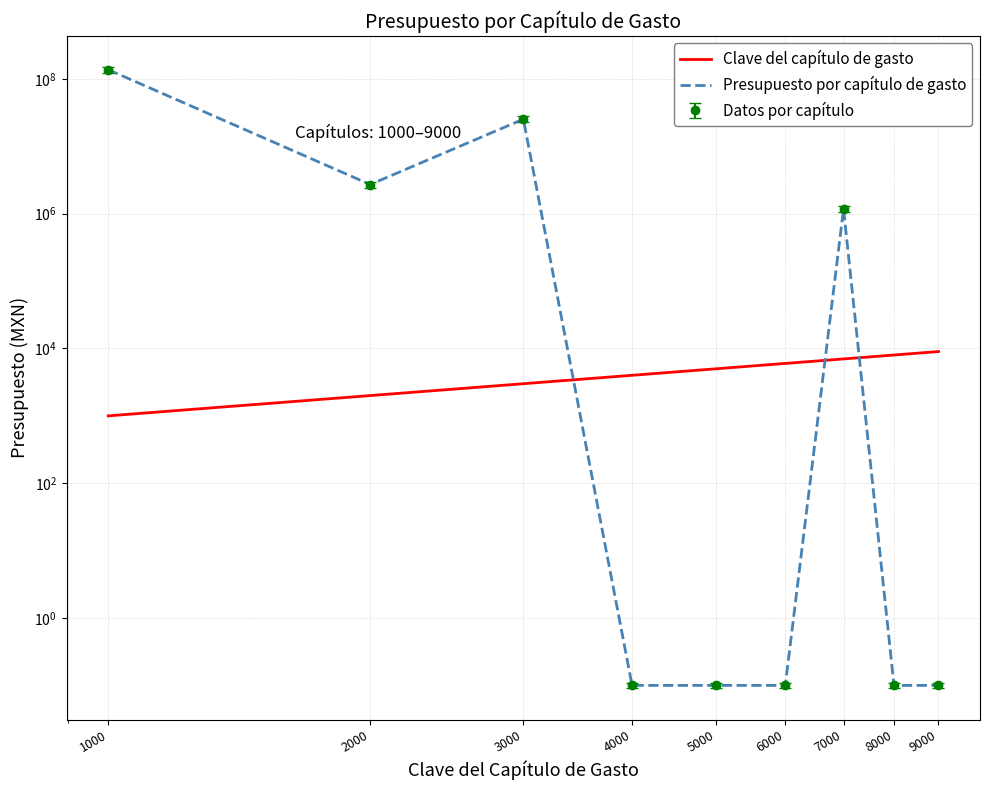

Which label corresponds to the smallest value in the chart?

4000